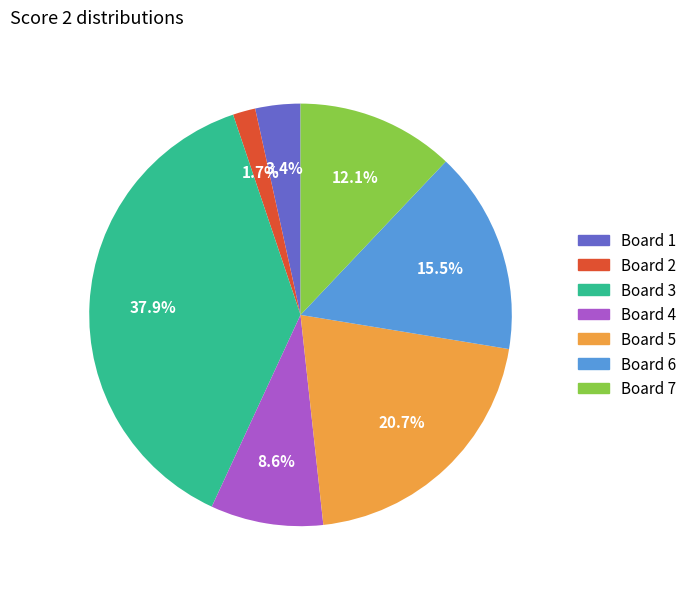

What is the smallest slice in the pie chart?

Board 2